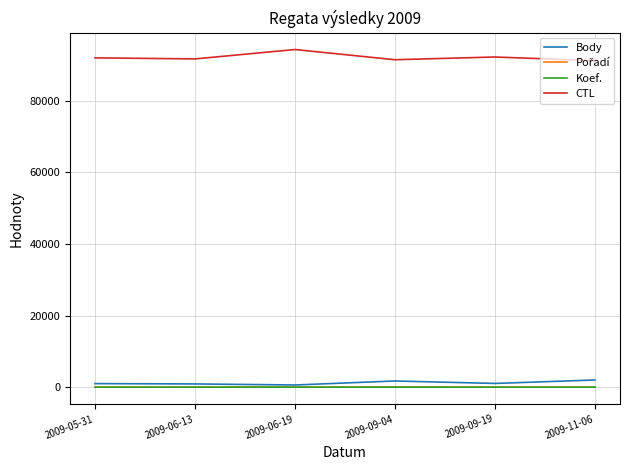

True or false: CTL and Koef. cross at least once.

False